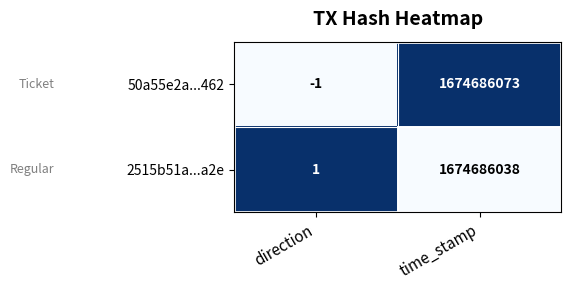

What is the sum of all 2515b51a...a2e values?

1674686039